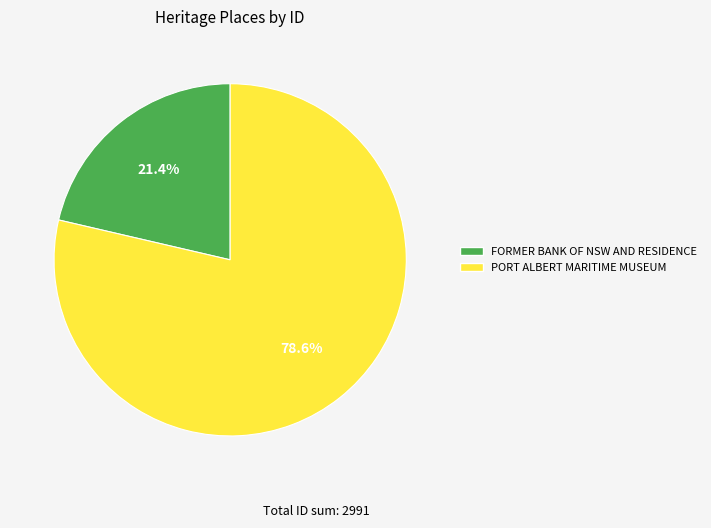

What is the total percentage of FORMER BANK OF NSW AND RESIDENCE and PORT ALBERT MARITIME MUSEUM?

100.0%